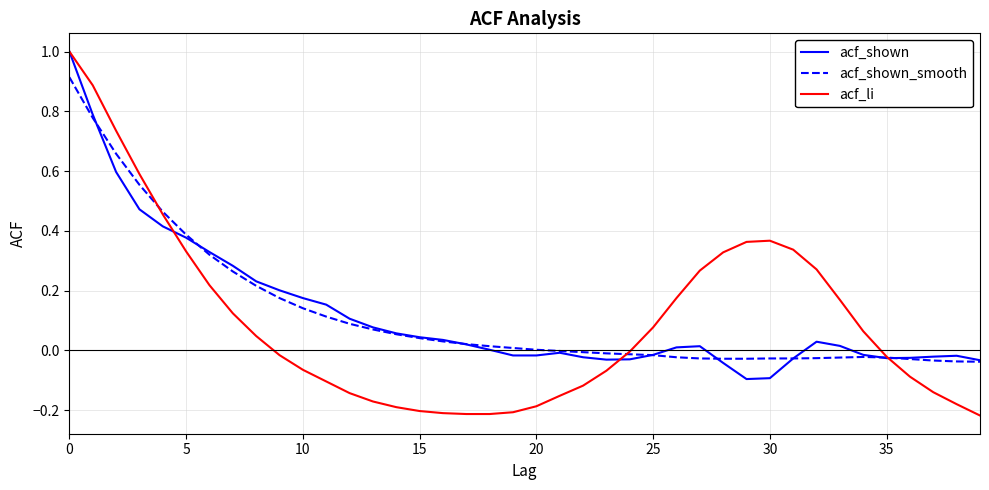

What is the highest value of the acf_shown series?

1.0